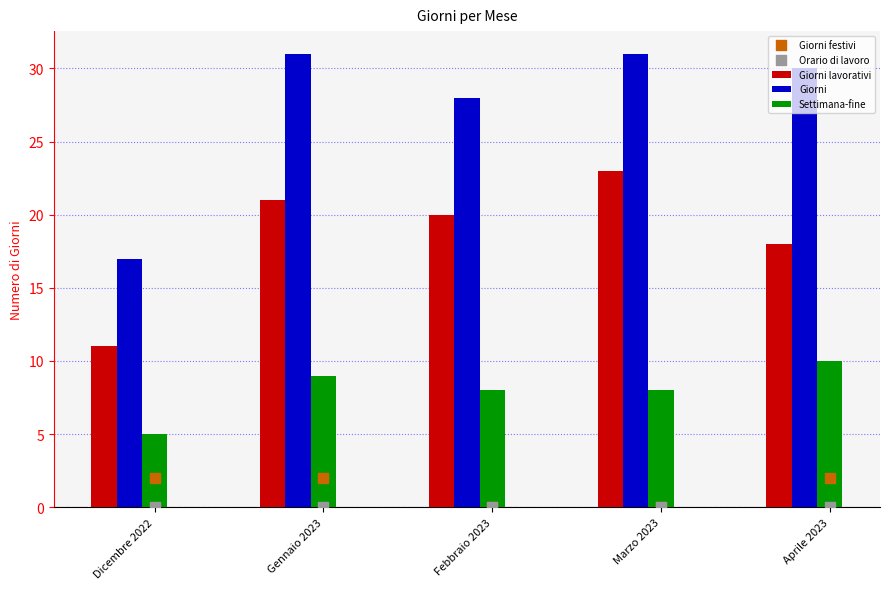

At how many categories does at least one series exceed 1?

5